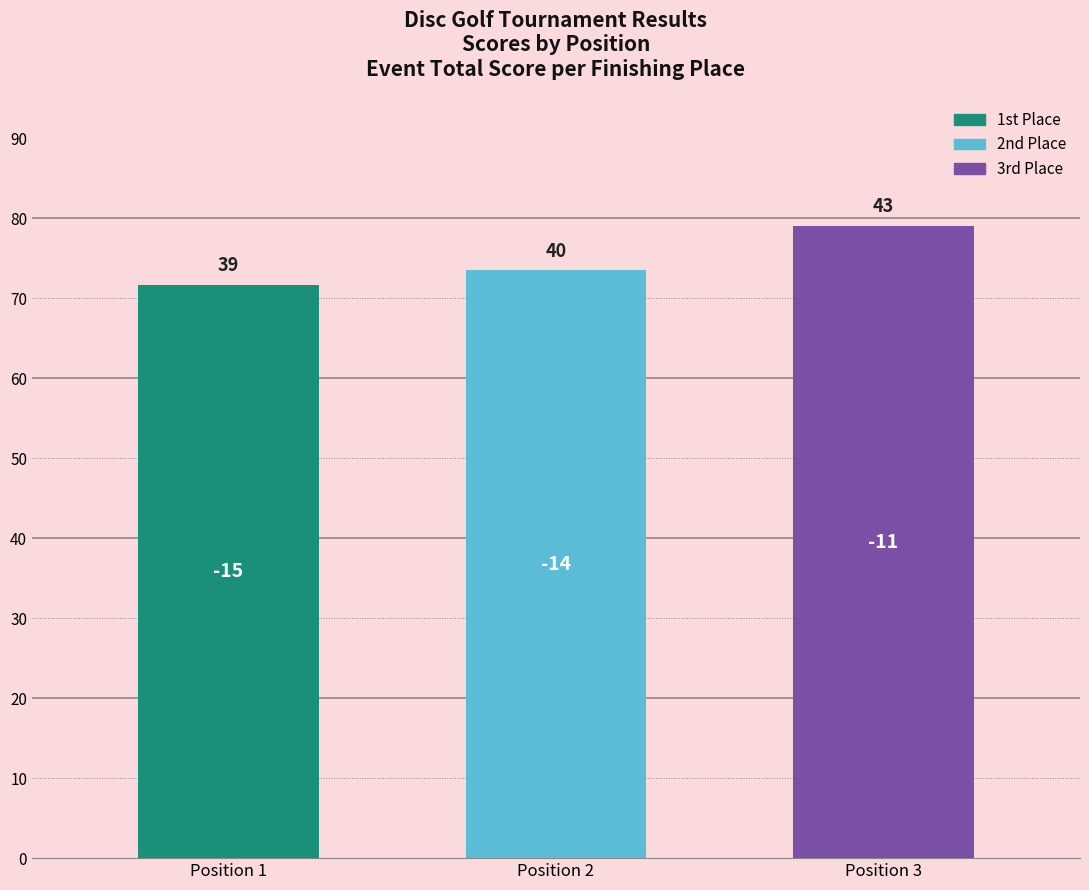

The chart shows a value of 73.5 at Position 2. True or false?

True